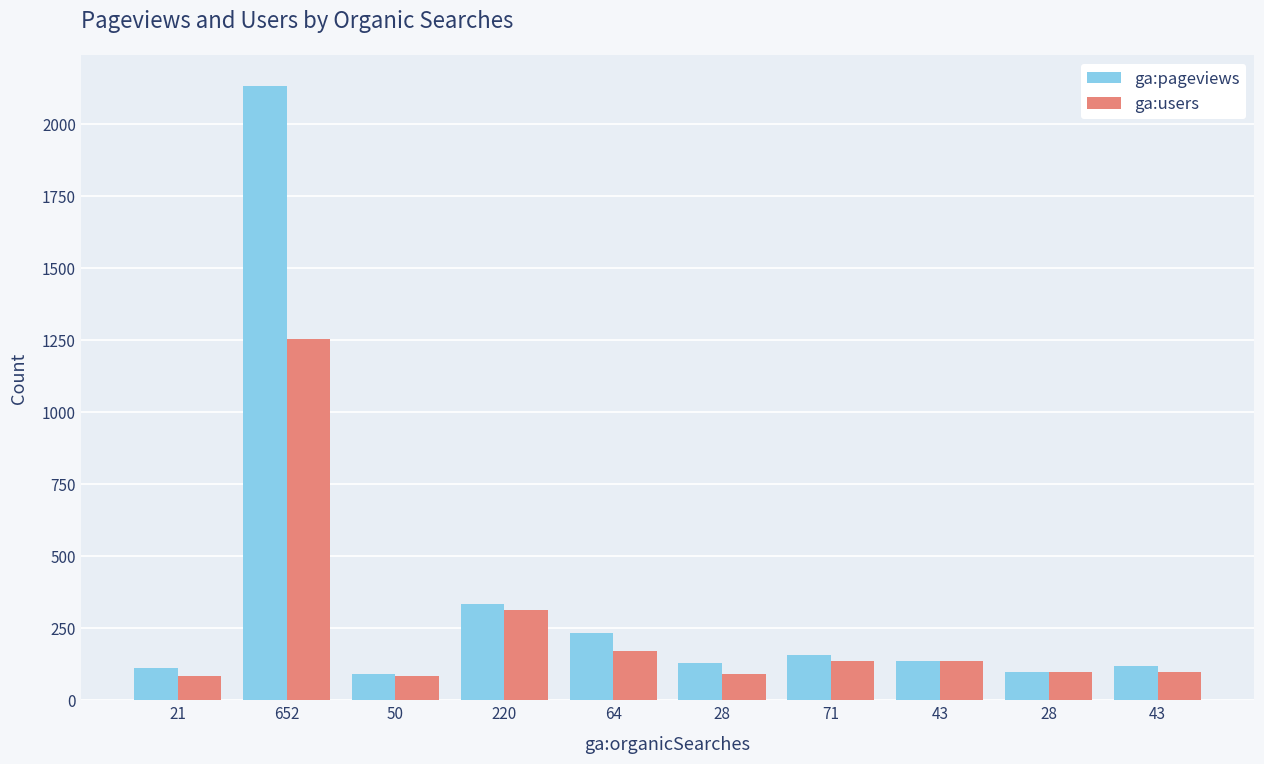

Which series has the largest total across all categories?

ga:pageviews